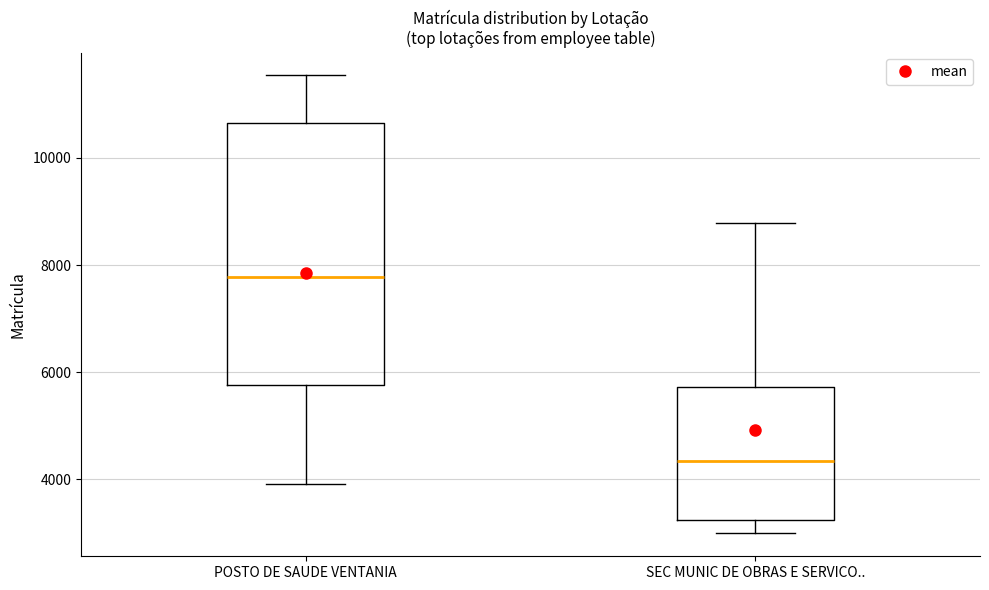

Which box's median line is the lowest?

SEC MUNIC DE OBRAS E SERVICO..